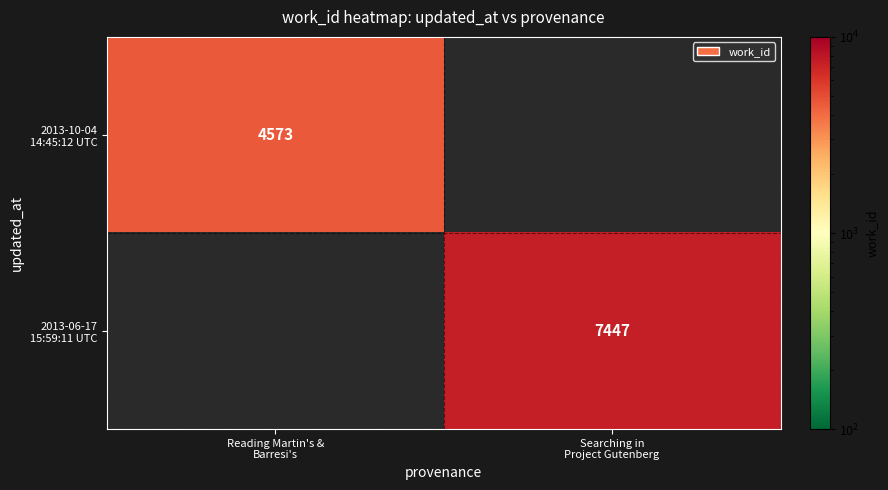

List the series in order of their overall mean, lowest first.

2013-10-04 14:45:12 UTC, 2013-06-17 15:59:11 UTC